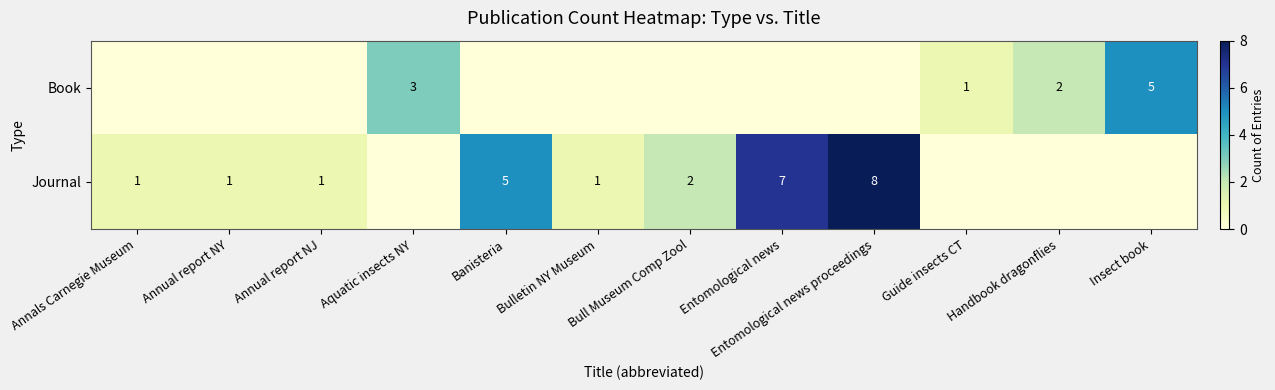

Is the value of Journal at Bulletin NY Museum greater than the value of Book at Insect book?

No